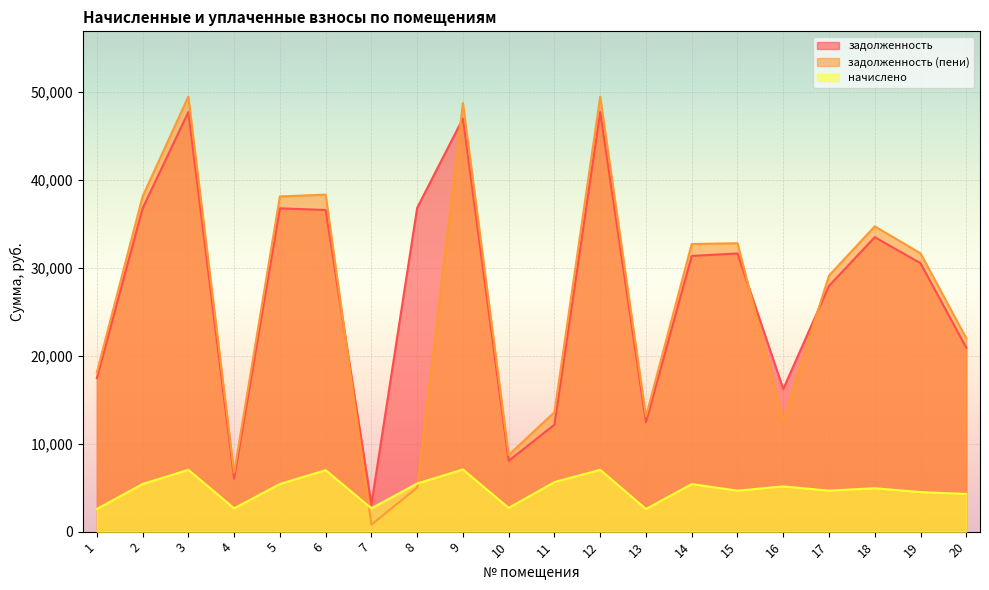

Where do задолженность and задолженность (пени) first cross each other?

6 and 7